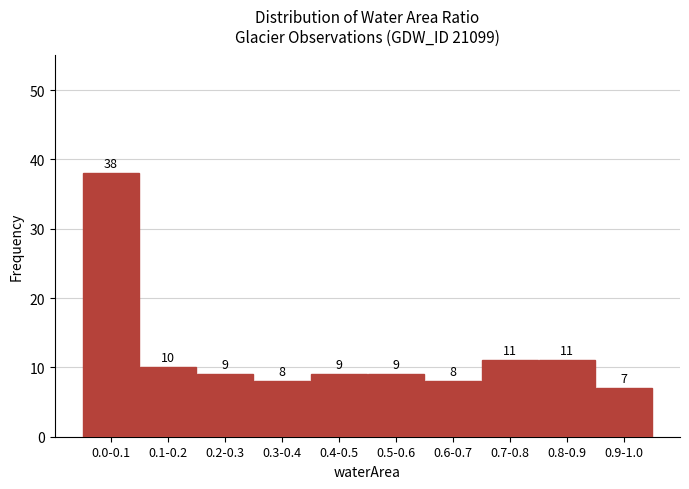

Reading left to right, what are all the values shown in this chart?

0.0-0.1=38	0.1-0.2=10	0.2-0.3=9	0.3-0.4=8	0.4-0.5=9	0.5-0.6=9	0.6-0.7=8	0.7-0.8=11	0.8-0.9=11	0.9-1.0=7